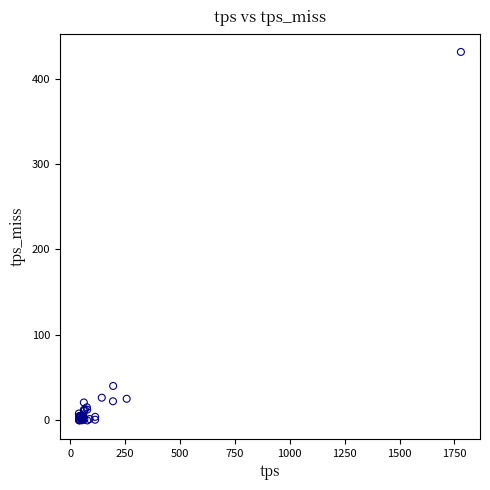

What Y value in the scatter plot is closest to 215?

40.3